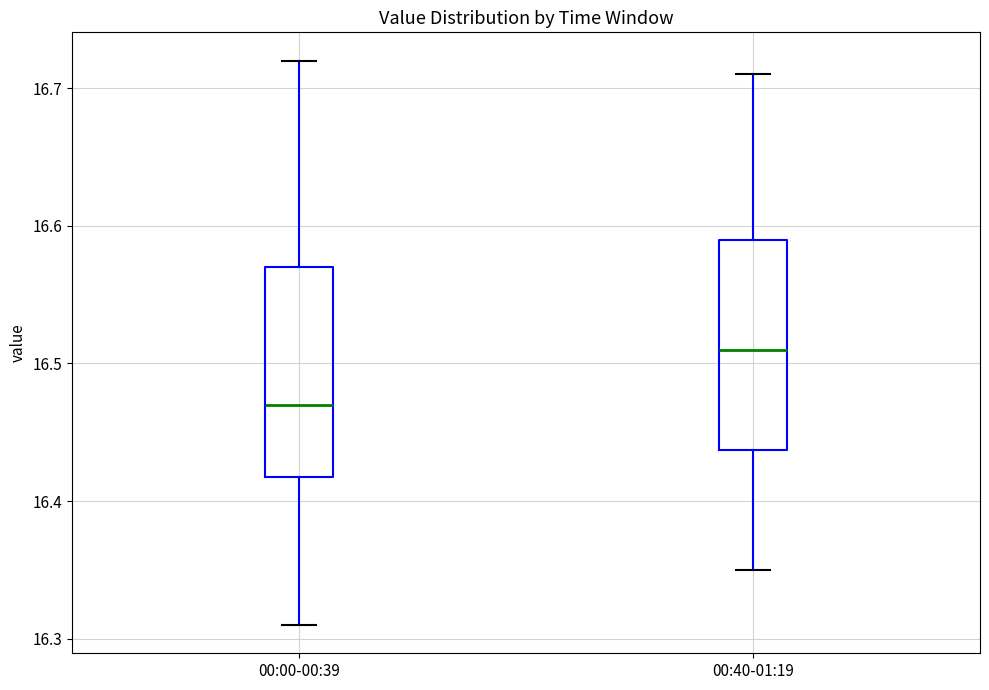

Which box has the highest median line?

00:40-01:19